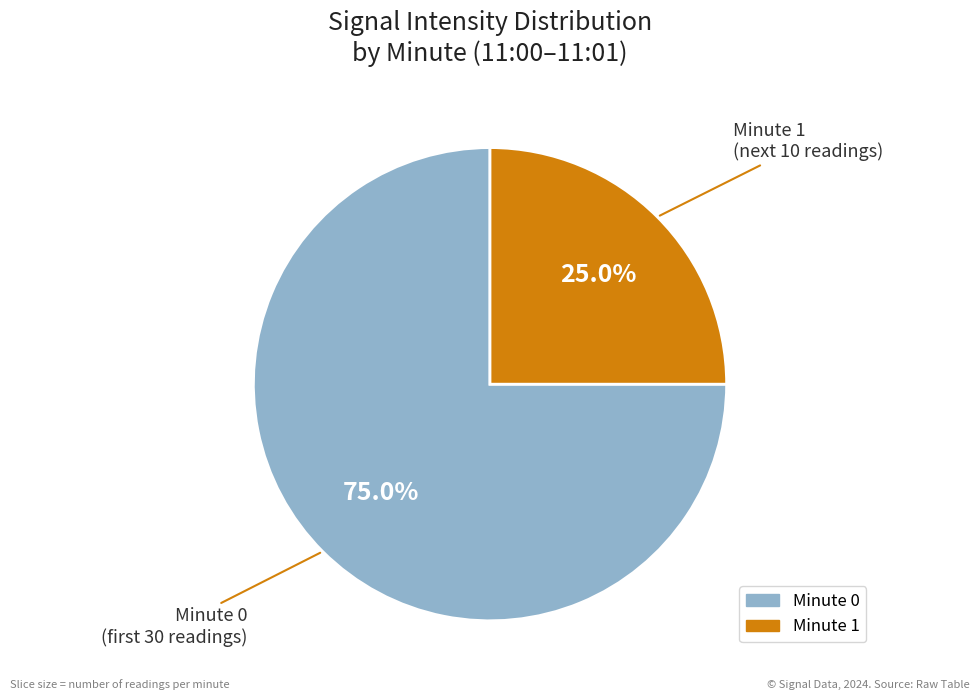

Does any single category account for the majority?

Yes